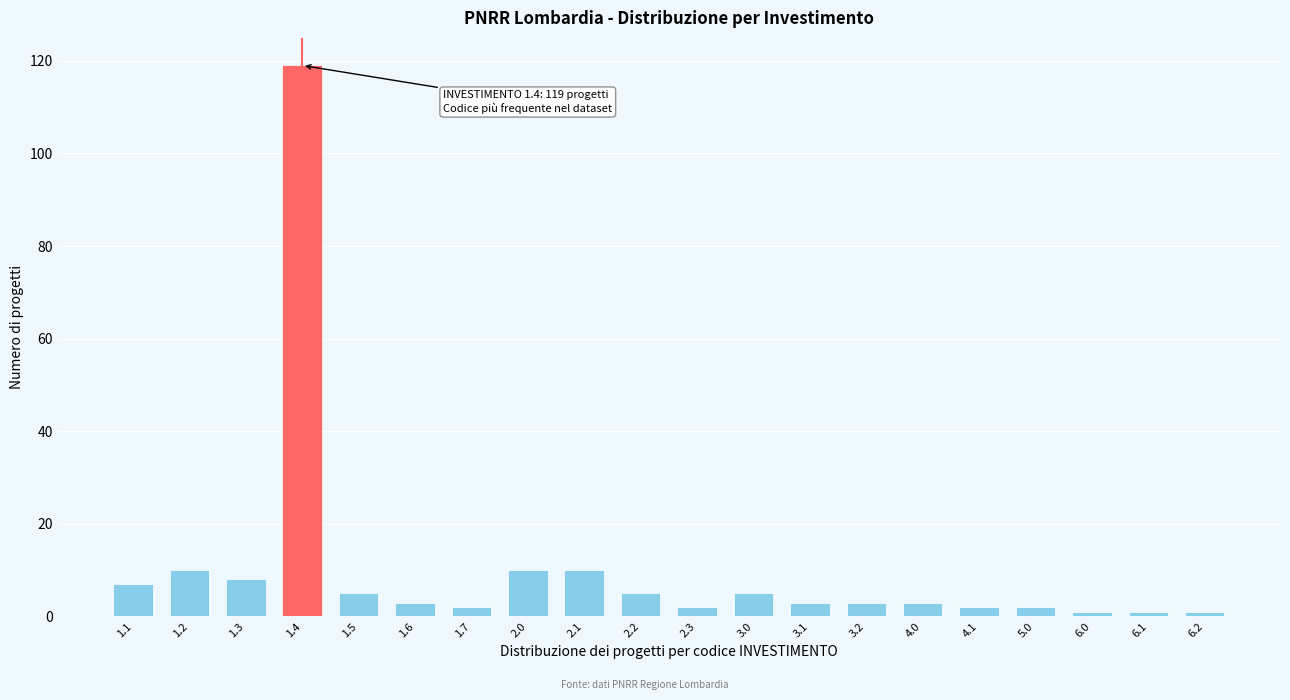

Reading left to right, what are all the values shown in this chart?

1.1=7	1.2=10	1.3=8	1.4=119	1.5=5	1.6=3	1.7=2	2.0=10	2.1=10	2.2=5	2.3=2	3.0=5	3.1=3	3.2=3	4.0=3	4.1=2	5.0=2	6.0=1	6.1=1	6.2=1